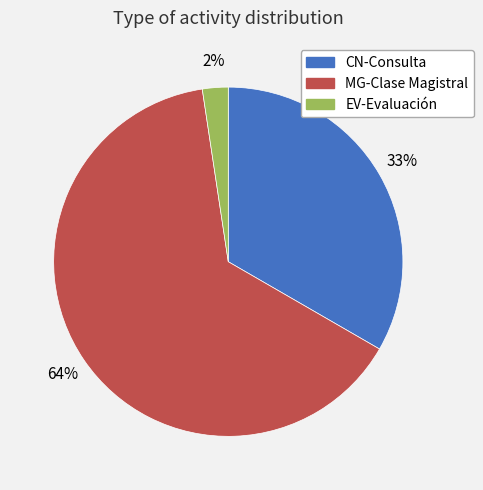

Which slice is the largest?

MG-Clase Magistral